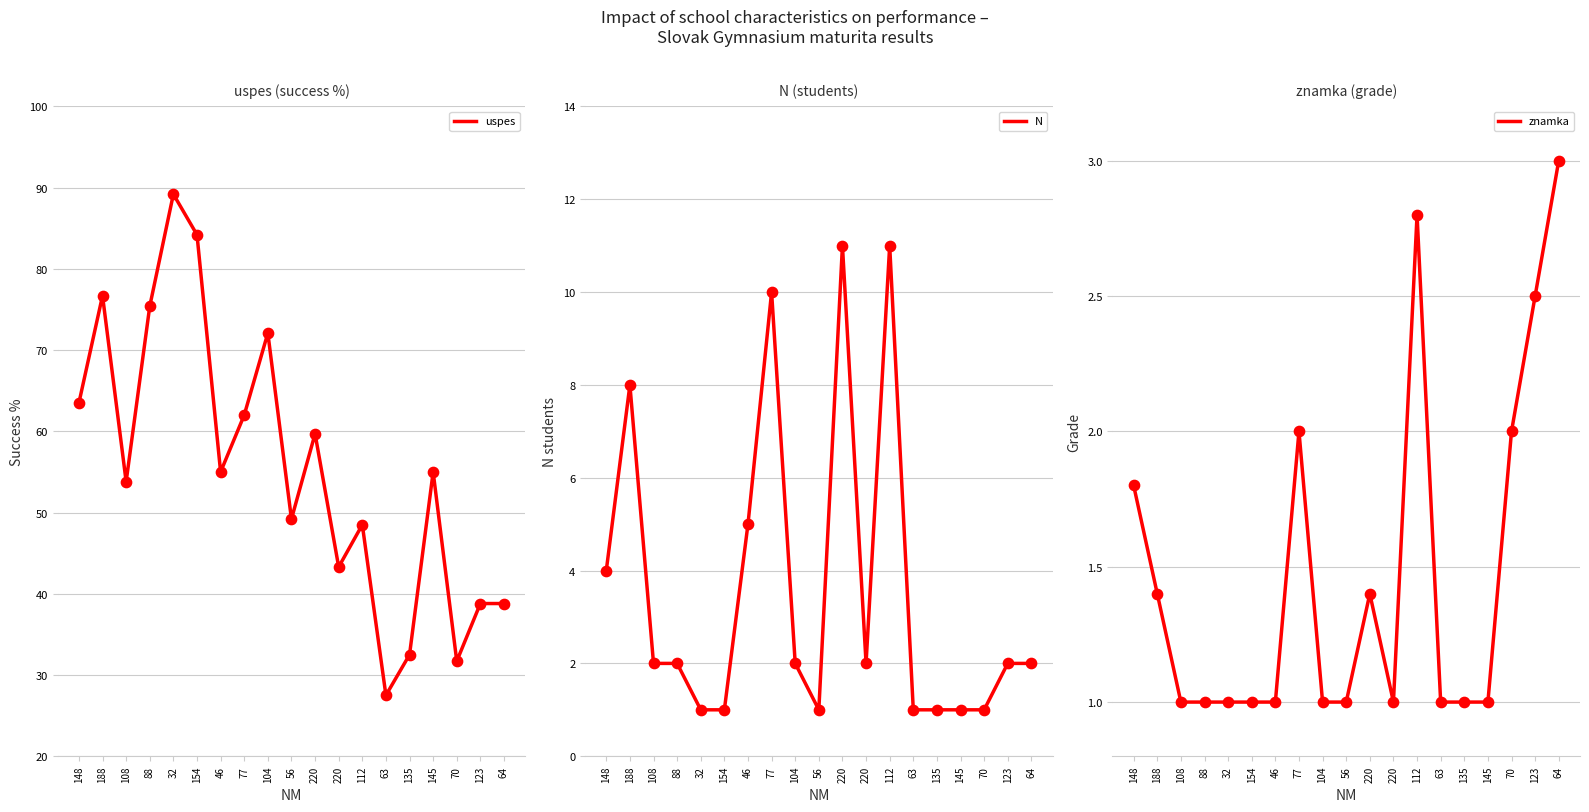

Is the value of uspes at 108 greater than the value of N at 220?

Yes